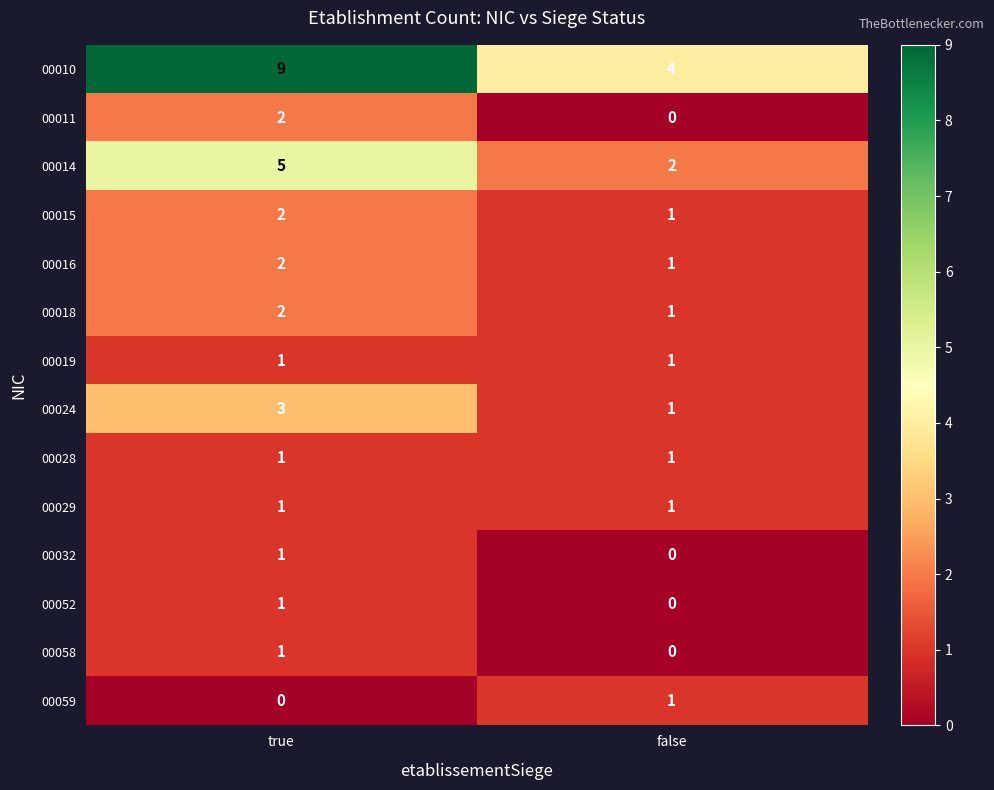

At which label does 00014 reach its minimum?

false